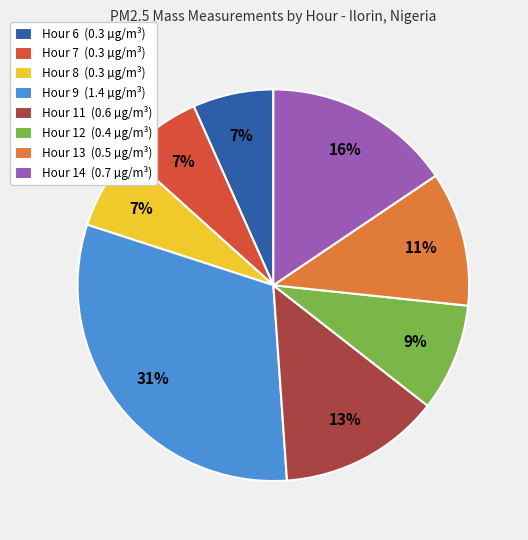

To the nearest percent, what is the difference between the Hour 12 (0.4 µg/m³) and Hour 14 (0.7 µg/m³) slice percentages?

7%